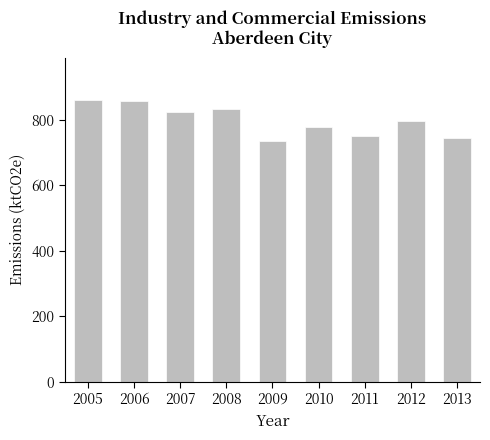

The value at 2011 is 1101.3. True or false?

False